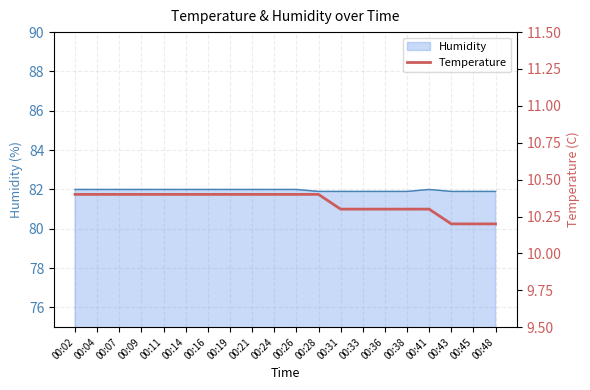

What is the value of the 7th point from the left?

10.4